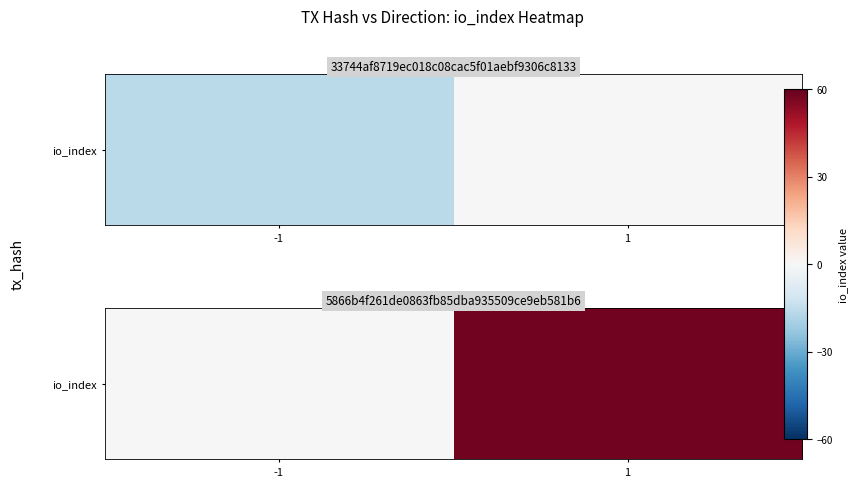

How many data points are less than 58?

1